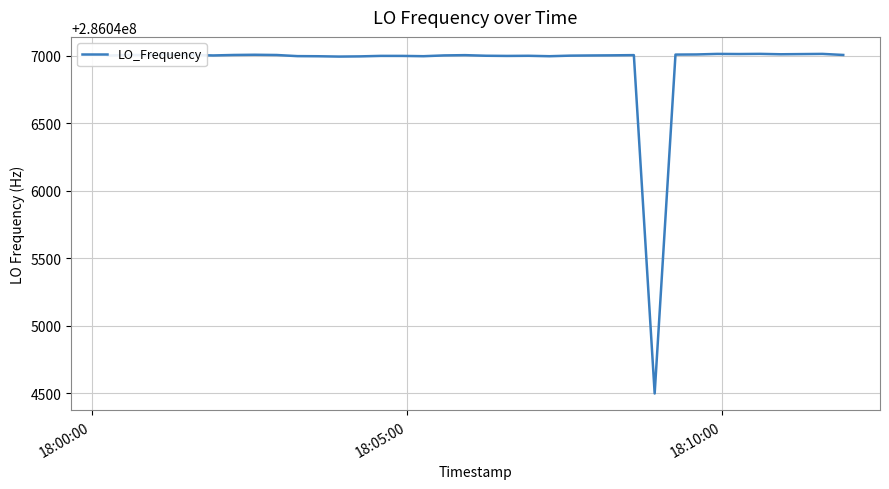

What is the maximum value shown in the chart?

286047013.9